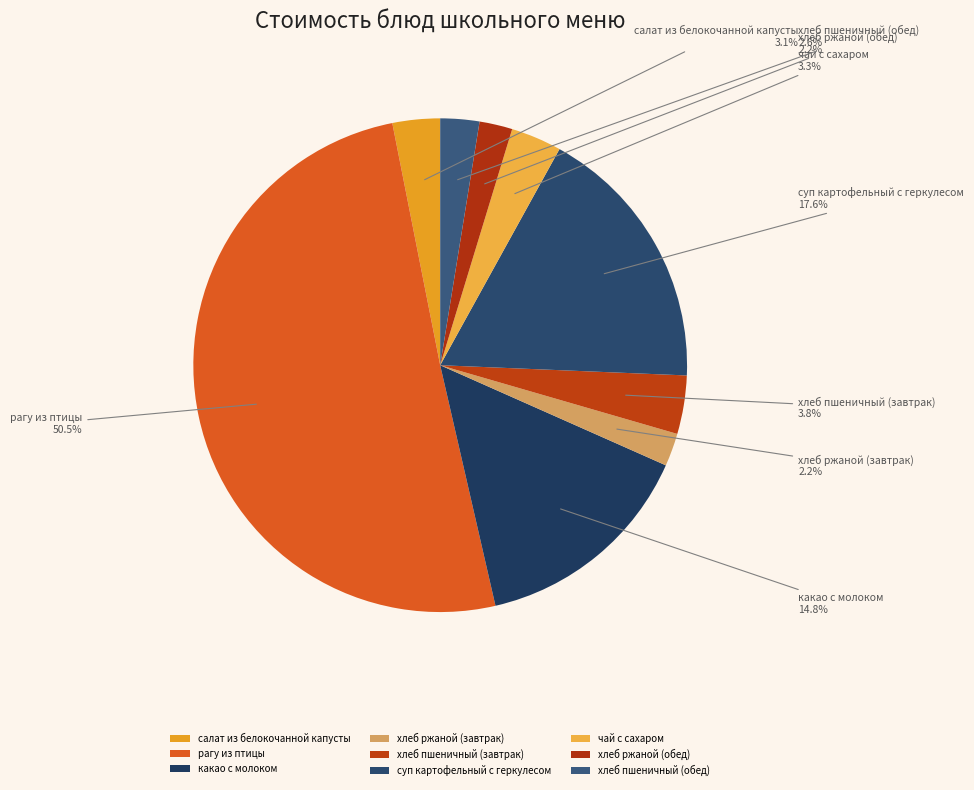

To the nearest percent, what is the difference between the largest and smallest slice percentages?

48%